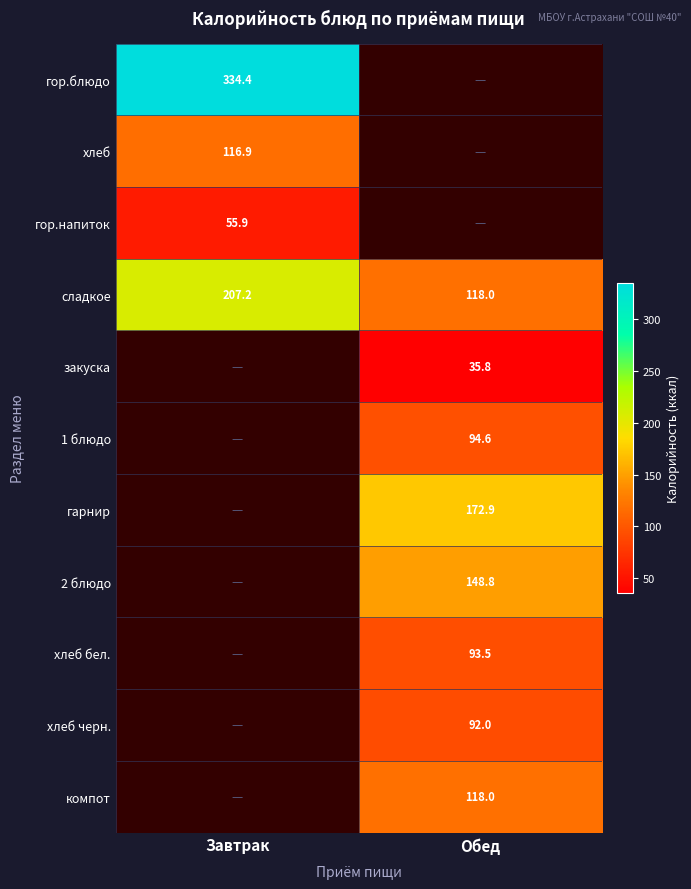

True or false: закуска has a value of 12.3 at Обед.

False